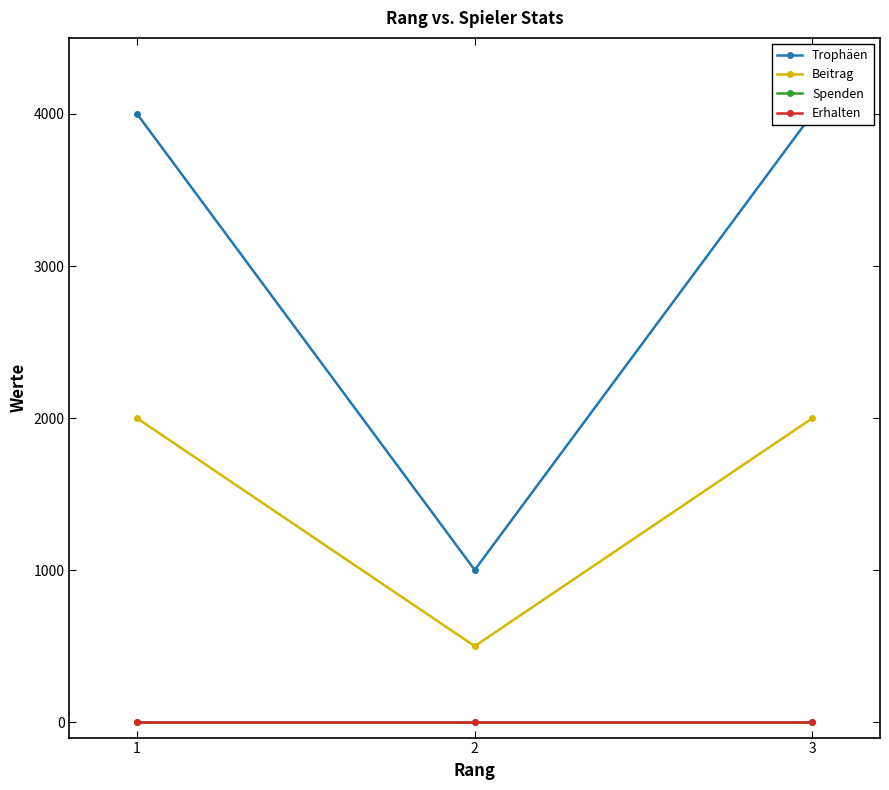

Rank the categories by Spenden value from highest to lowest.

1, 2, 3